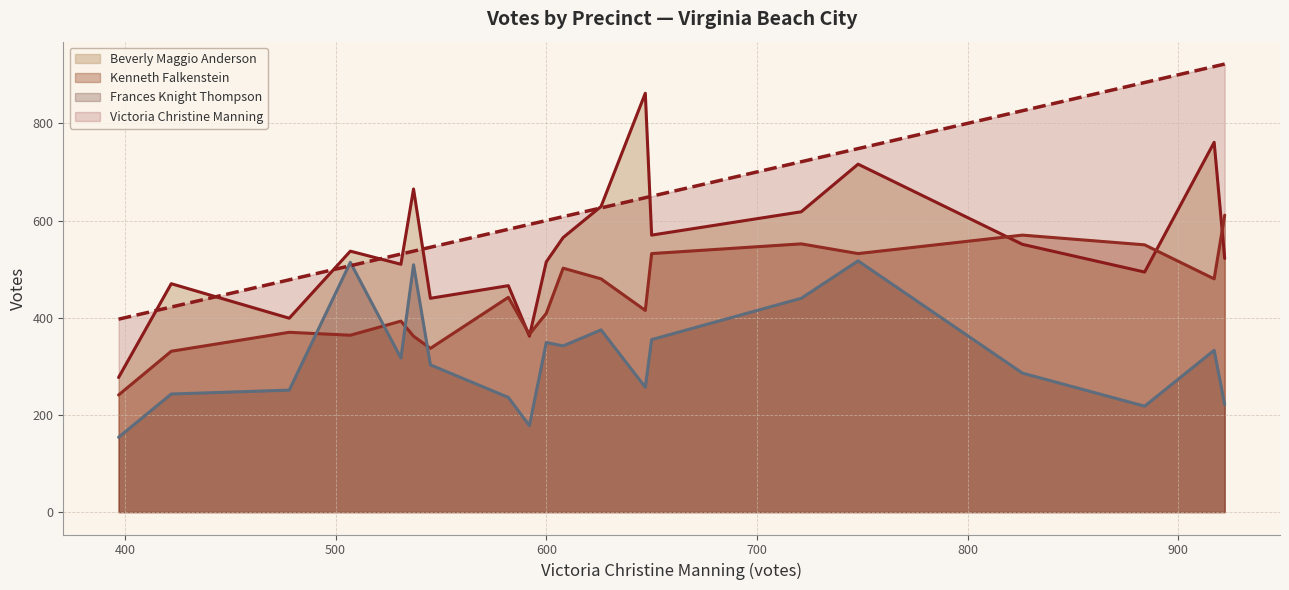

What is the spread (max minus min) of values at 7 - Kingston?

227